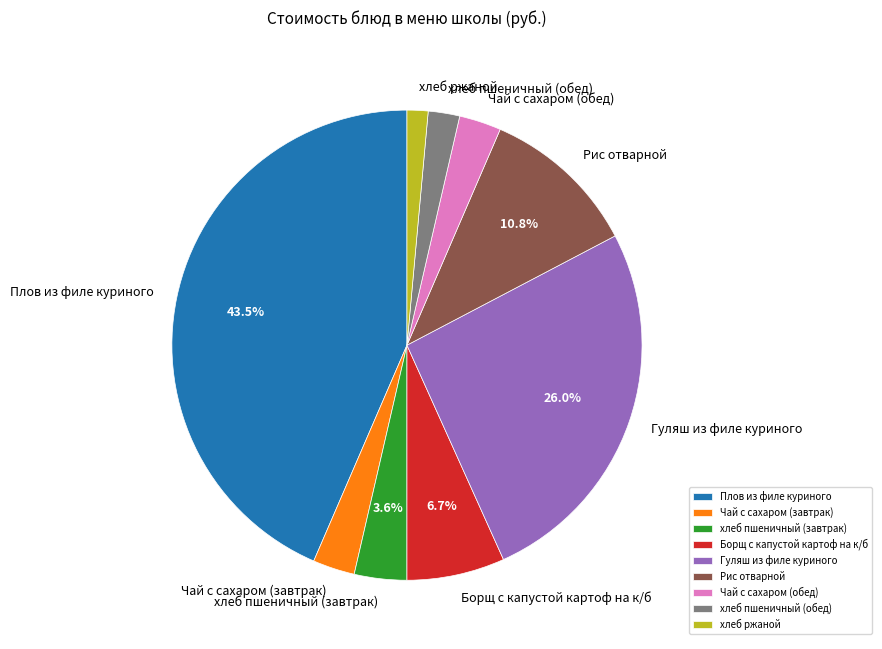

How many segments does this pie chart have?

9